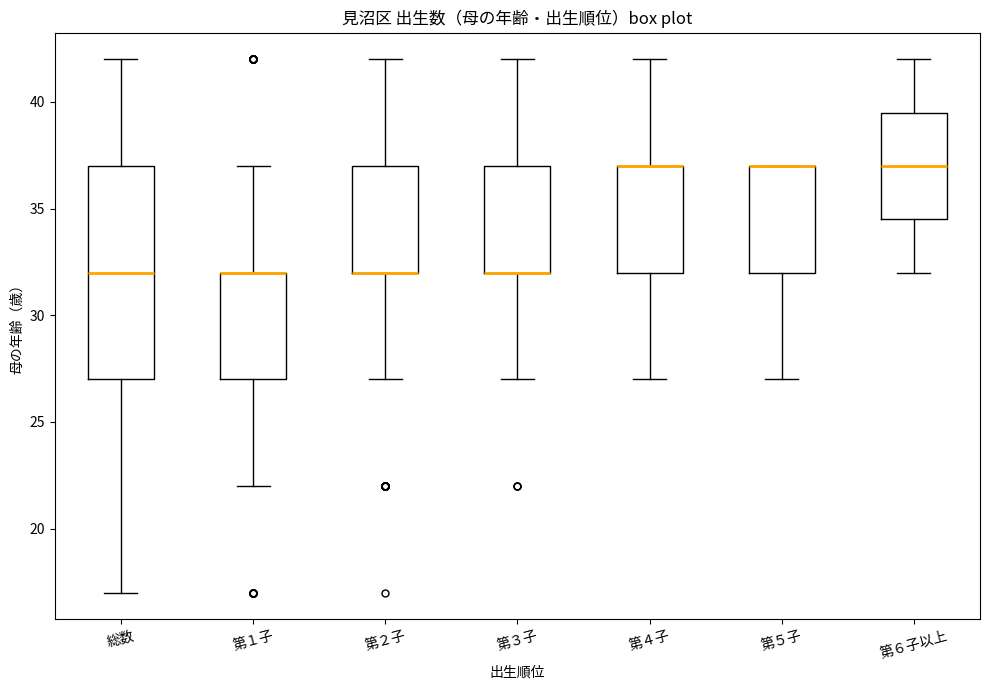

Where does the lower whisker of the box for 第４子 end on the y-axis? The values are not printed on the chart, so give them approximately, as read against the axis.

27.0